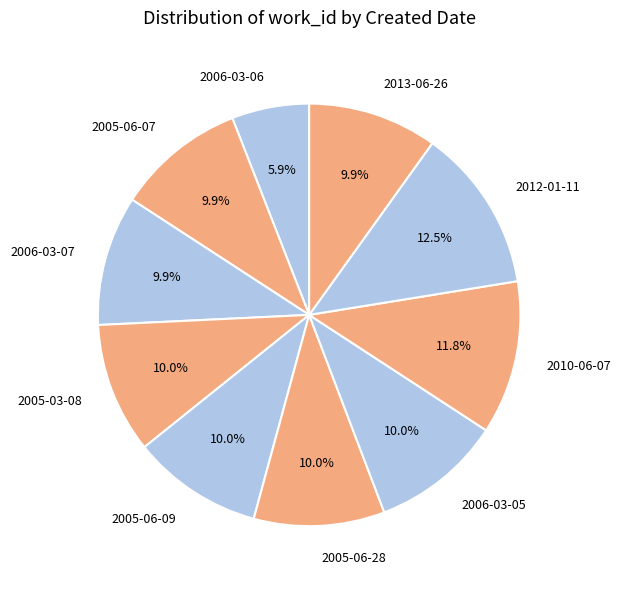

Is the sum of 2005-06-09 and 2005-06-28 greater than half?

No